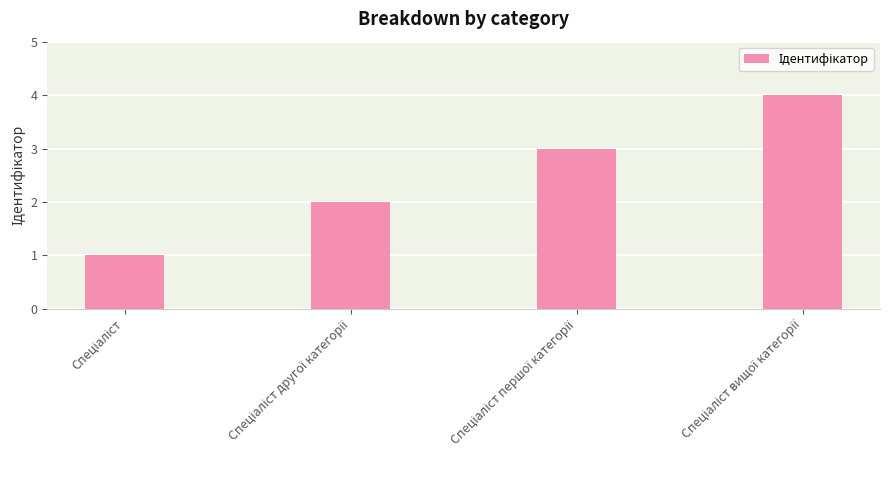

What is the sum of all values?

10